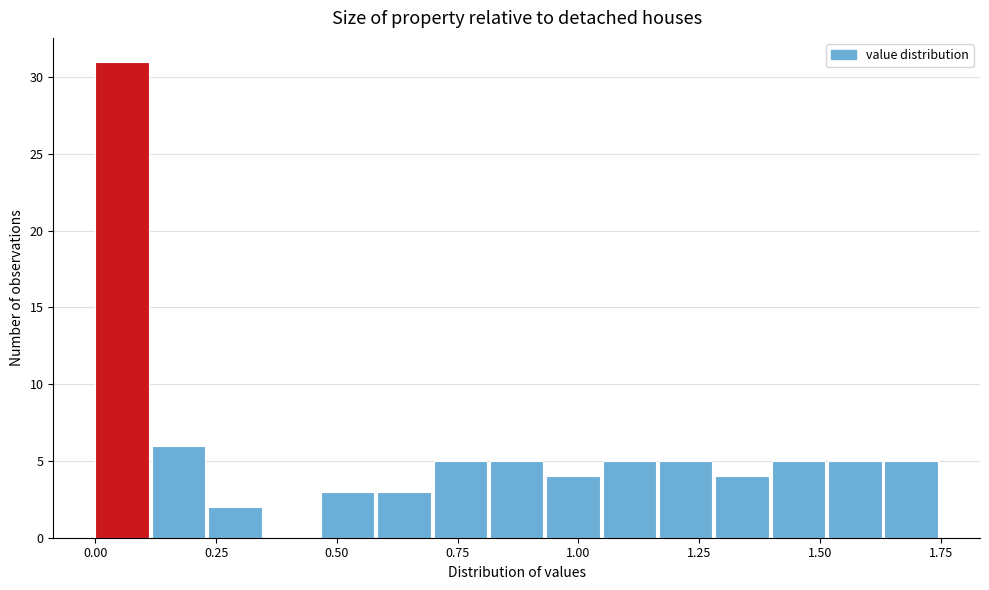

Read against the x-axis, roughly where is the centre of the tallest bar?

0.05